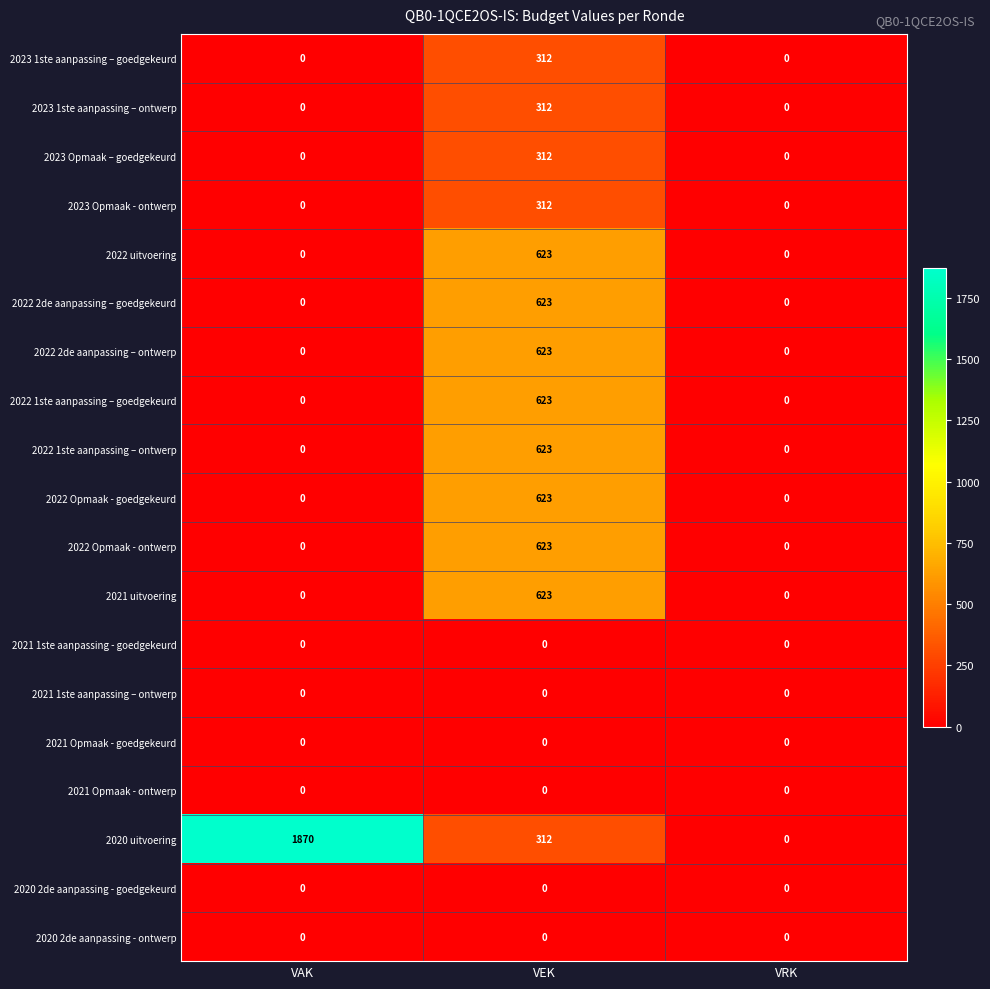

Which category has the highest value across all series?

VAK